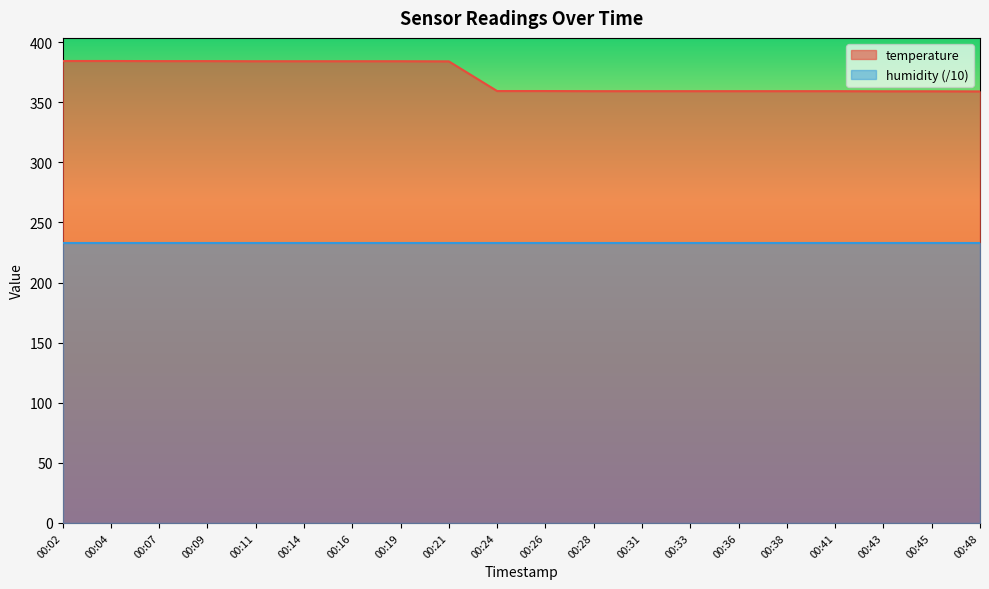

List the labels in order of value, largest first.

00:02, 00:04, 00:07, 00:09, 00:11, 00:14, 00:16, 00:19, 00:21, 00:24, 00:26, 00:28, 00:31, 00:33, 00:36, 00:38, 00:41, 00:43, 00:45, 00:48